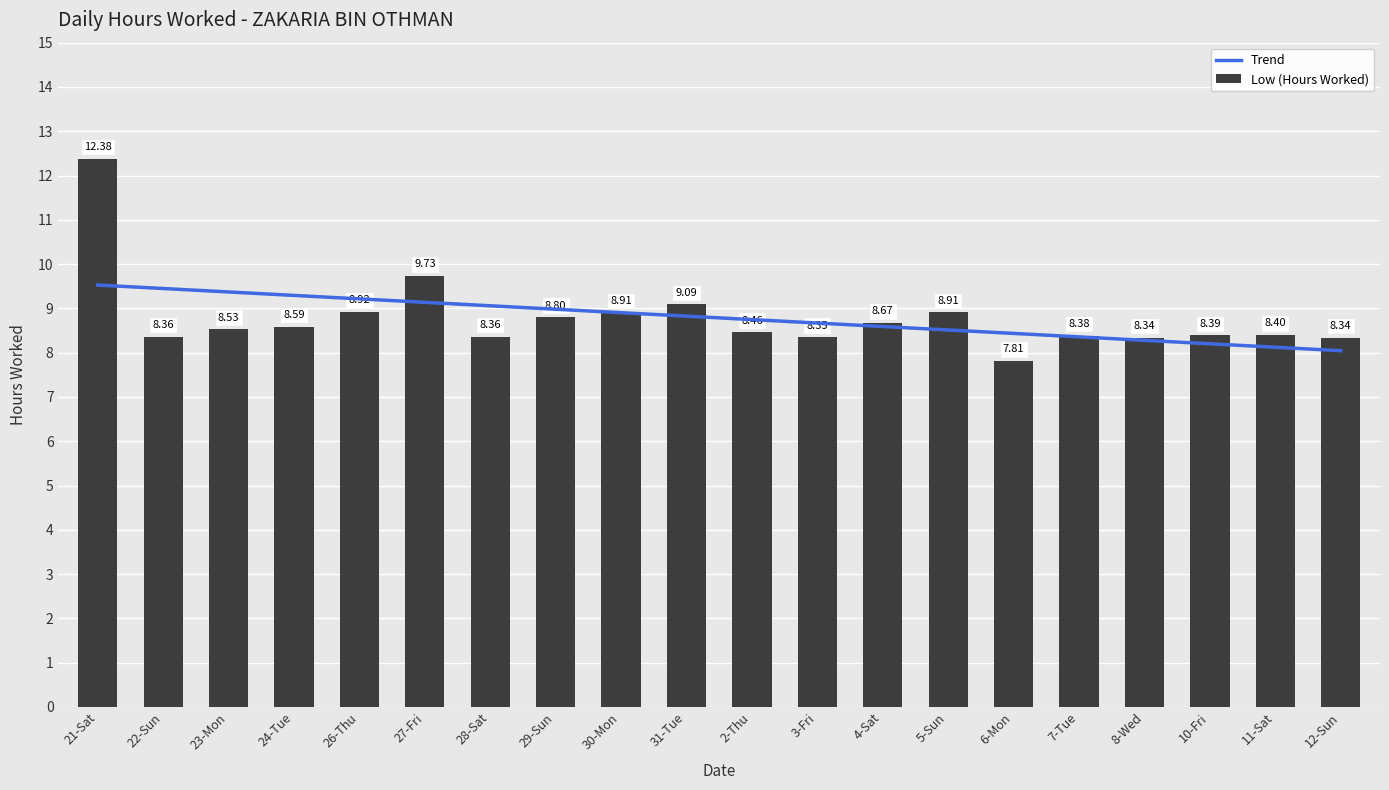

What is the maximum value shown in the chart?

12.4